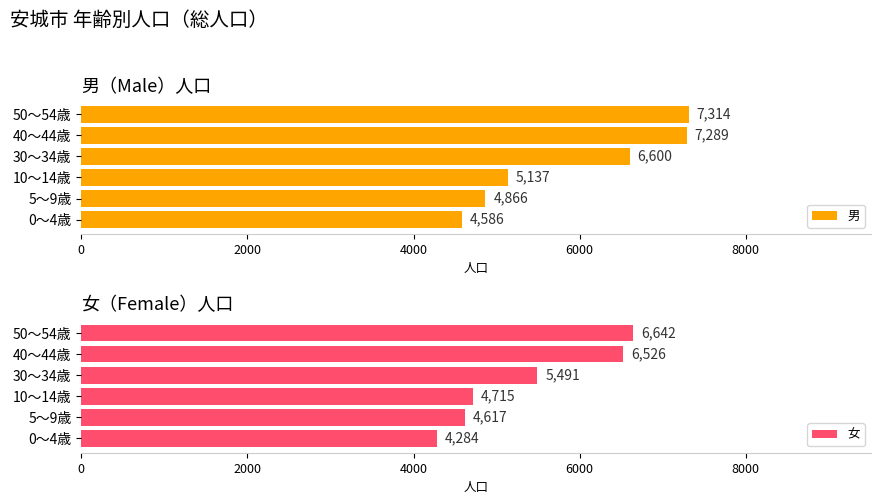

Reading left to right, what are all the values shown in this chart?

男: 4586	4866	5137	6600	7289	7314
女: 4284	4617	4715	5491	6526	6642